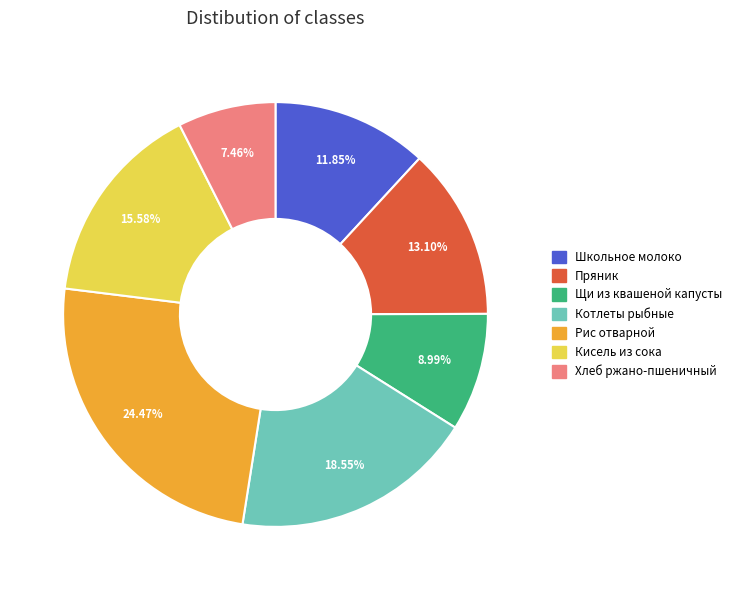

Which slice is the largest?

Рис отварной